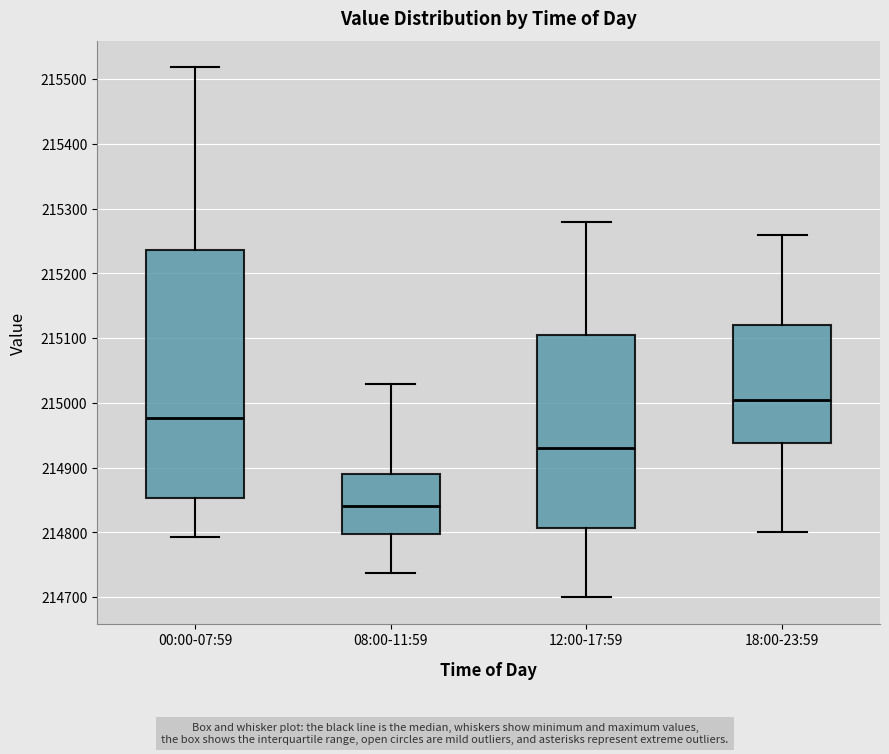

Which box has the highest median line?

18:00-23:59